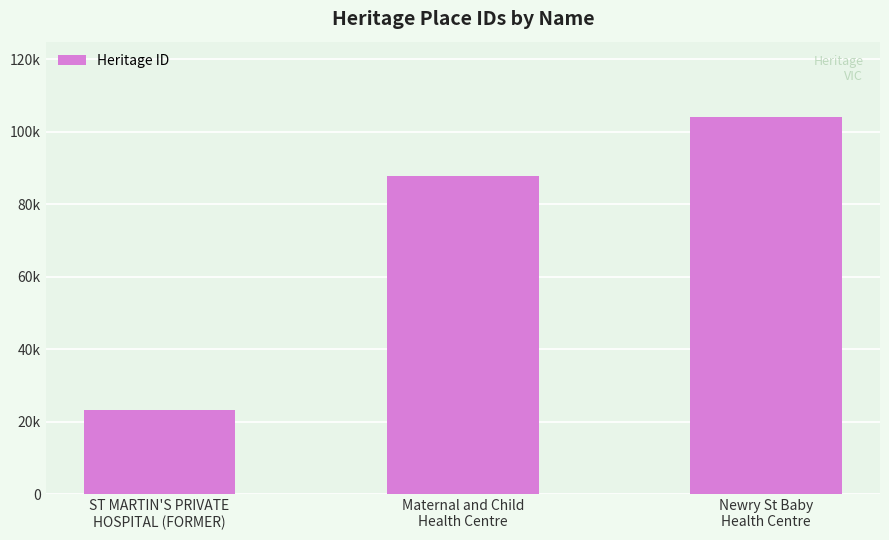

List the labels in order of value, smallest first.

ST MARTIN'S PRIVATE
HOSPITAL (FORMER), Maternal and Child
Health Centre, Newry St Baby
Health Centre